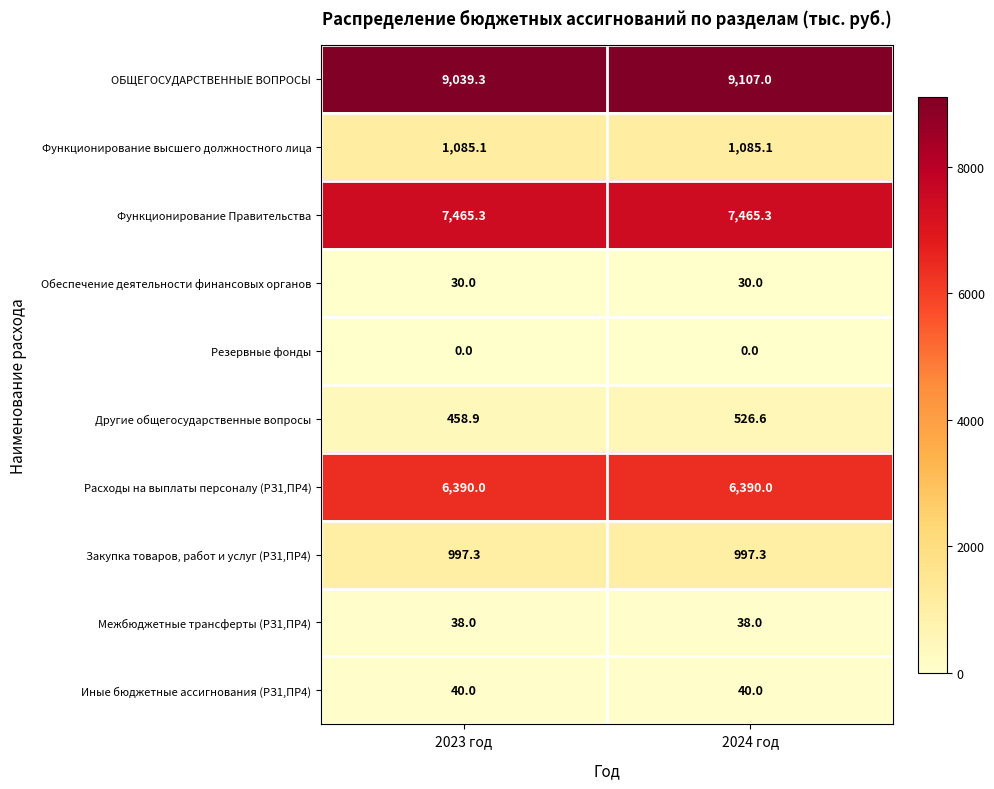

Reading right to left, transcribe all the data shown in this chart.

ОБЩЕГОСУДАРСТВЕННЫЕ ВОПРОСЫ: 2024 год=9107.0	2023 год=9039.3
Функционирование высшего должностного лица: 2024 год=1085.1	2023 год=1085.1
Функционирование Правительства: 2024 год=7465.3	2023 год=7465.3
Обеспечение деятельности финансовых органов: 2024 год=30.0	2023 год=30.0
Резервные фонды: 2024 год=0.0	2023 год=0.0
Другие общегосударственные вопросы: 2024 год=526.6	2023 год=458.9
Расходы на выплаты персоналу (РЗ1,ПР4): 2024 год=6390.0	2023 год=6390.0
Закупка товаров, работ и услуг (РЗ1,ПР4): 2024 год=997.3	2023 год=997.3
Межбюджетные трансферты (РЗ1,ПР4): 2024 год=38.0	2023 год=38.0
Иные бюджетные ассигнования (РЗ1,ПР4): 2024 год=40.0	2023 год=40.0